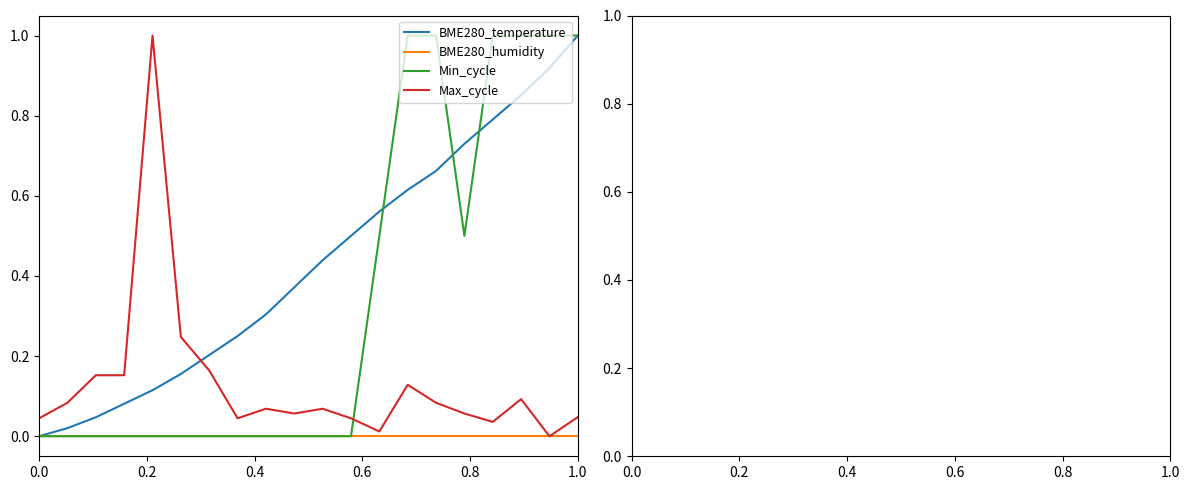

Rank the series by their average value, from highest to lowest.

BME280_temperature, Min_cycle, Max_cycle, BME280_humidity